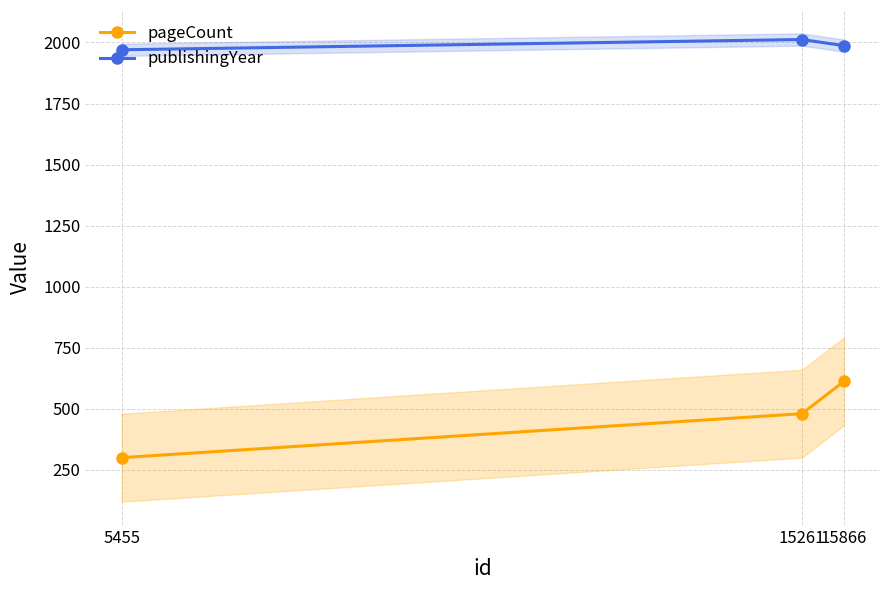

Is it true that pageCount equals 315 at 15866?

False